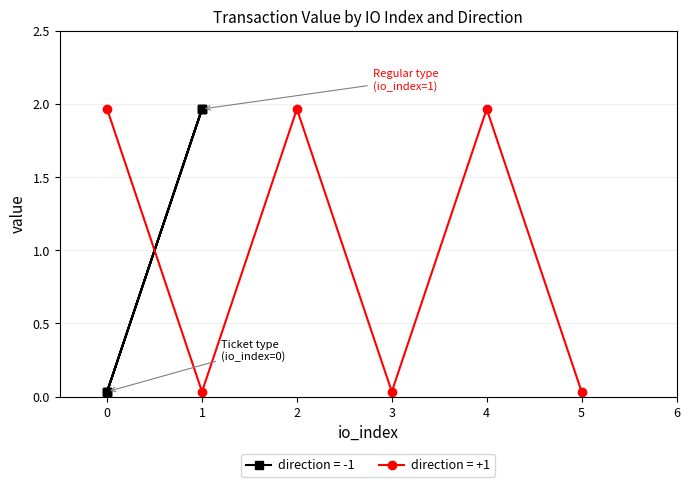

How many lines are shown in the chart?

2